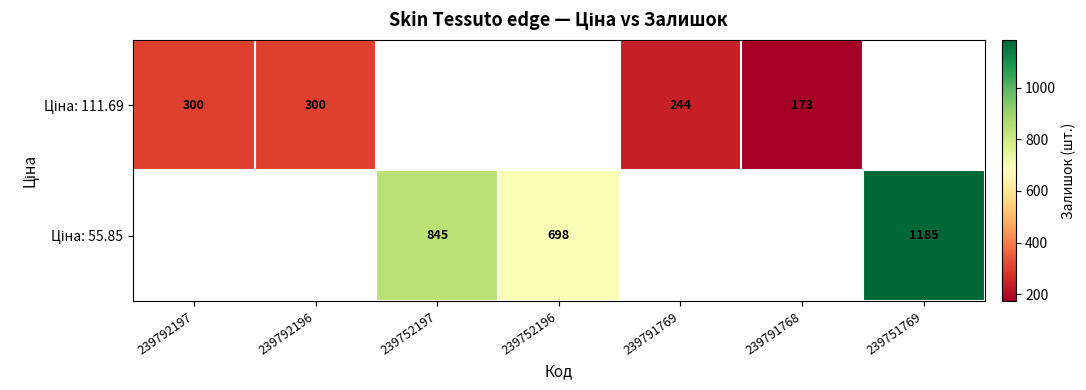

What is the minimum value shown in the chart?

173.0